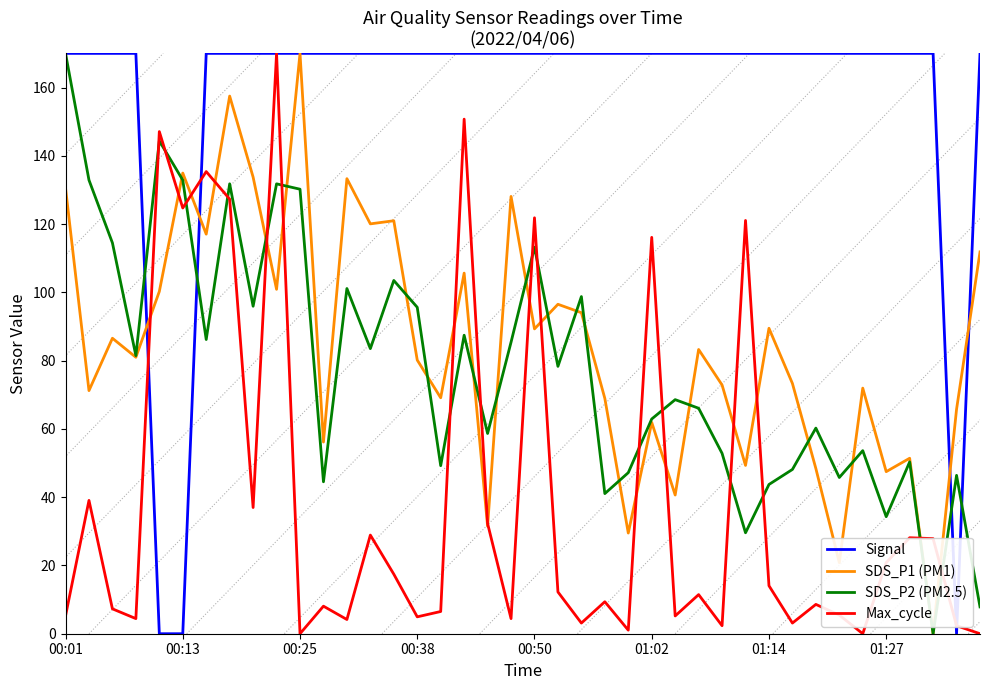

What is the maximum value shown in the chart?

170.0